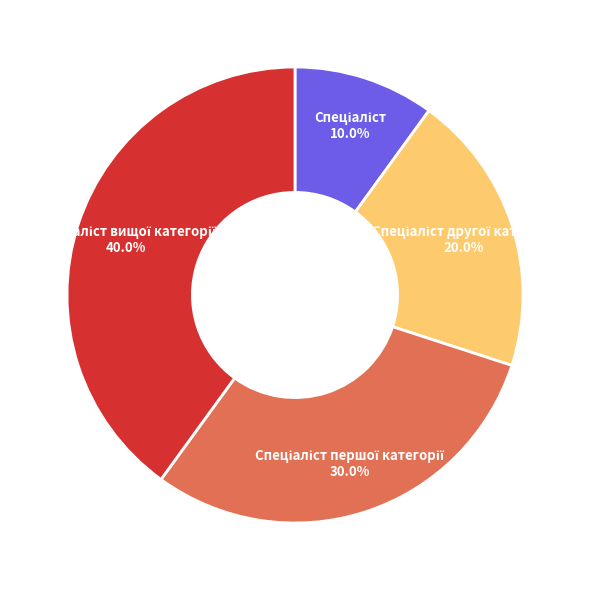

Does any single category account for the majority?

No